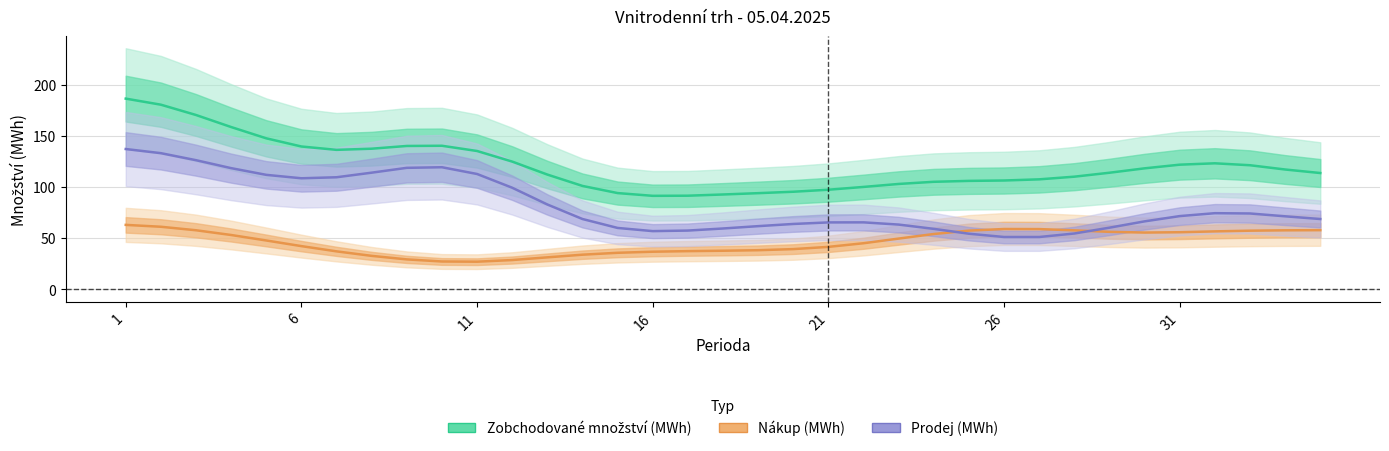

Reading left to right, what are all the values shown in this chart?

Zobchodované množství (MWh): 186.3	180.4	170.3	158.6	147.5	139.6	136.3	137.4	140.1	140.3	135.2	124.8	112.2	101.1	94.1	91.4	91.5	92.7	94.0	95.4	97.4	100.1	103.0	105.1	106.0	106.4	107.5	110.1	113.9	118.2	121.8	123.2	121.3	117.1	113.7
Zobchodované množství - nákup (MWh): 63.1	61.2	57.8	53.2	47.8	42.3	37.2	32.8	29.4	27.3	27.1	28.7	31.4	34.0	35.8	36.9	37.4	37.8	38.3	39.4	41.6	45.1	49.7	54.1	57.4	59.0	58.9	57.7	56.3	55.6	55.9	56.7	57.4	57.7	57.9
Zobchodované množství - prodej (MWh): 137.1	133.0	126.2	118.4	111.9	108.5	109.5	114.0	118.7	119.3	112.7	99.3	83.0	68.8	60.1	57.0	57.5	59.5	61.8	63.9	65.5	65.5	63.3	59.2	54.4	51.2	51.2	54.6	60.3	66.5	71.6	74.5	74.2	71.4	68.8